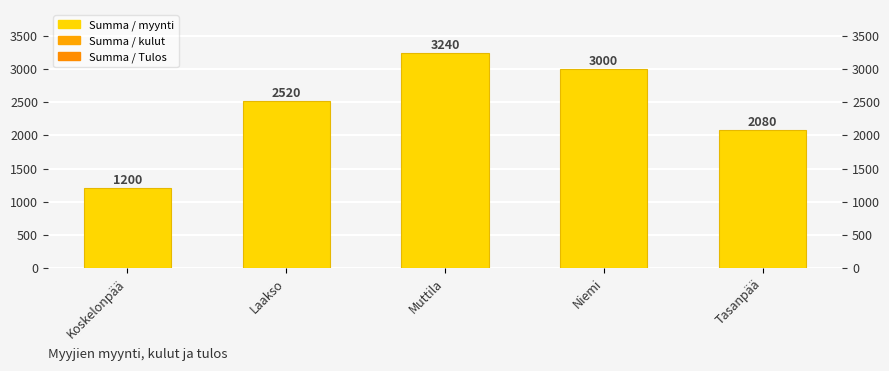

What is the maximum value shown in the chart?

3240